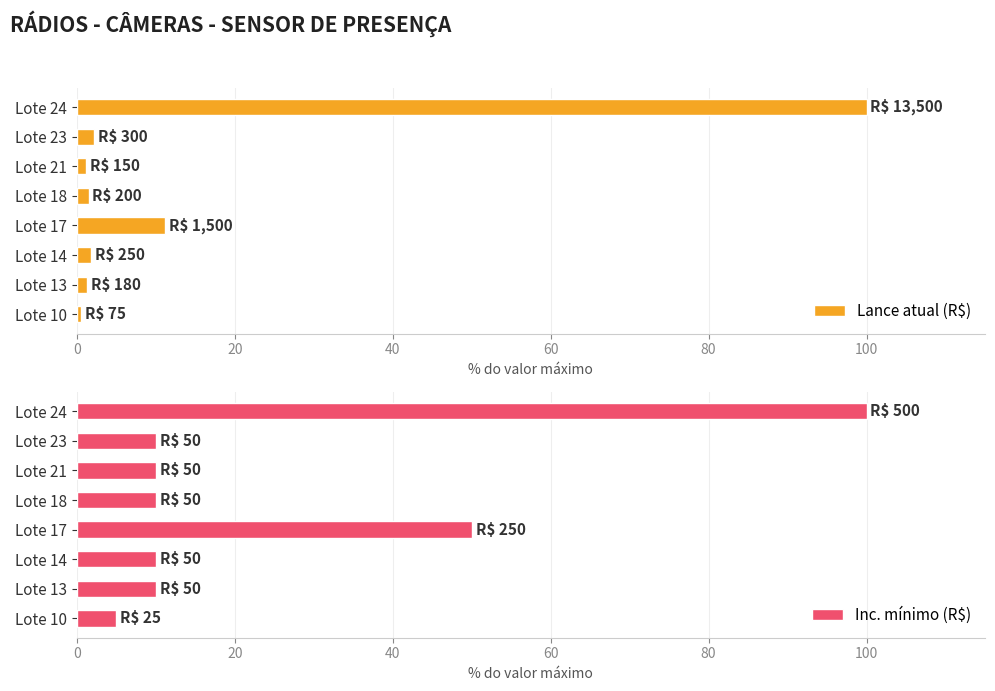

Reading left to right, extract all data points from this chart.

Lance atual (R$): 0.6	1.3	1.9	11.1	1.5	1.1	2.2	100.0
Inc. mínimo (R$): 5.0	10.0	10.0	50.0	10.0	10.0	10.0	100.0